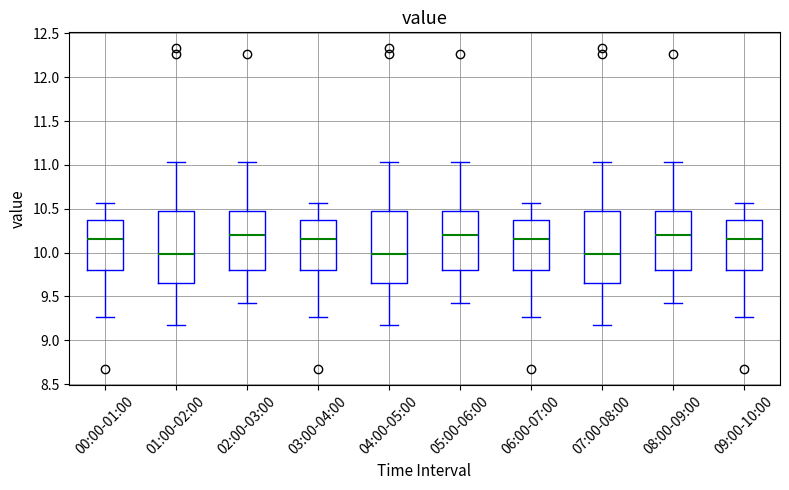

Where does the median line of the box for 08:00-09:00 sit on the y-axis? The values are not printed on the chart, so give them approximately, as read against the axis.

10.20